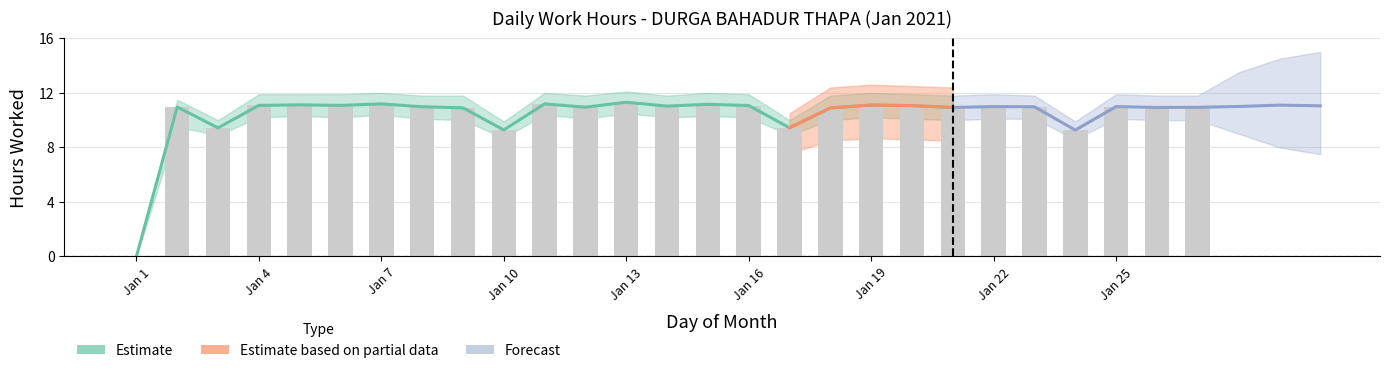

At which category is the sum across all series the highest?

13